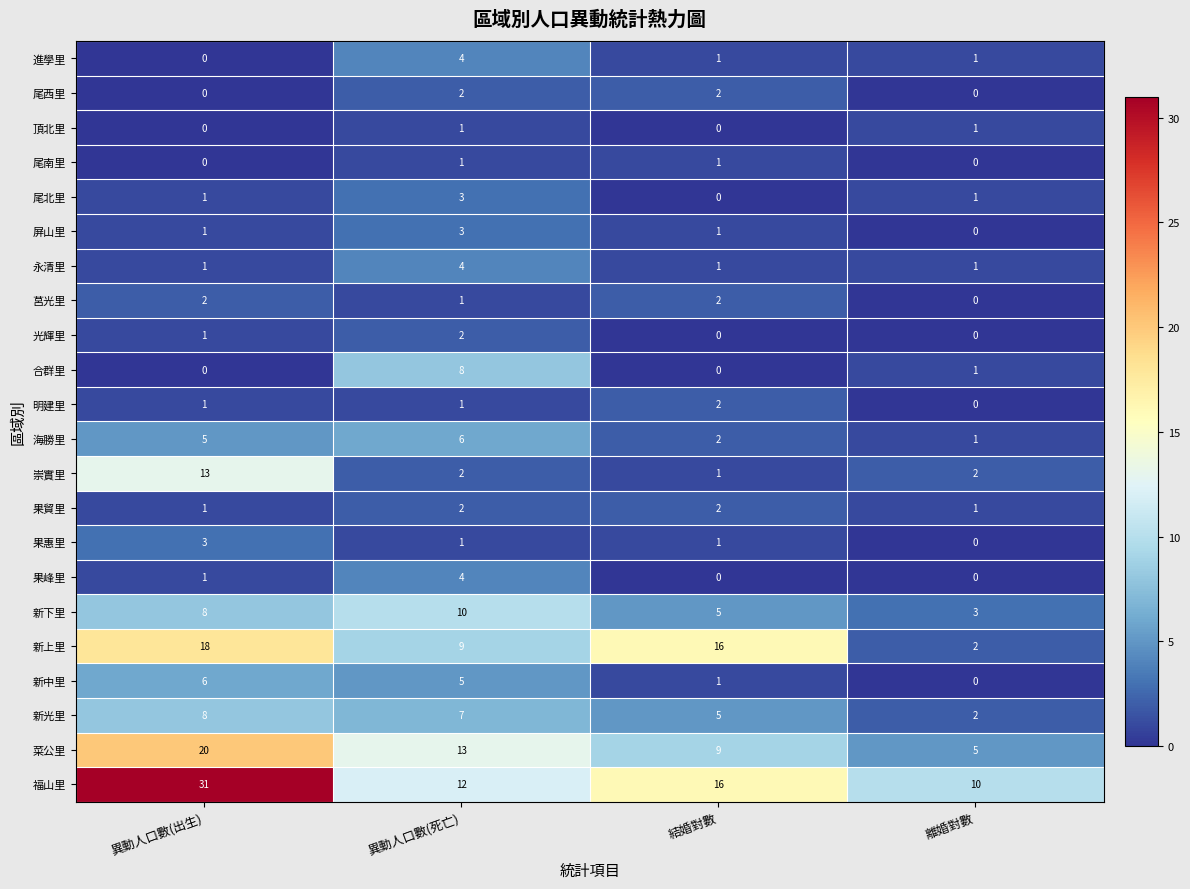

List the labels in order of 新上里 value, smallest first.

離婚對數, 異動人口數(死亡), 結婚對數, 異動人口數(出生)